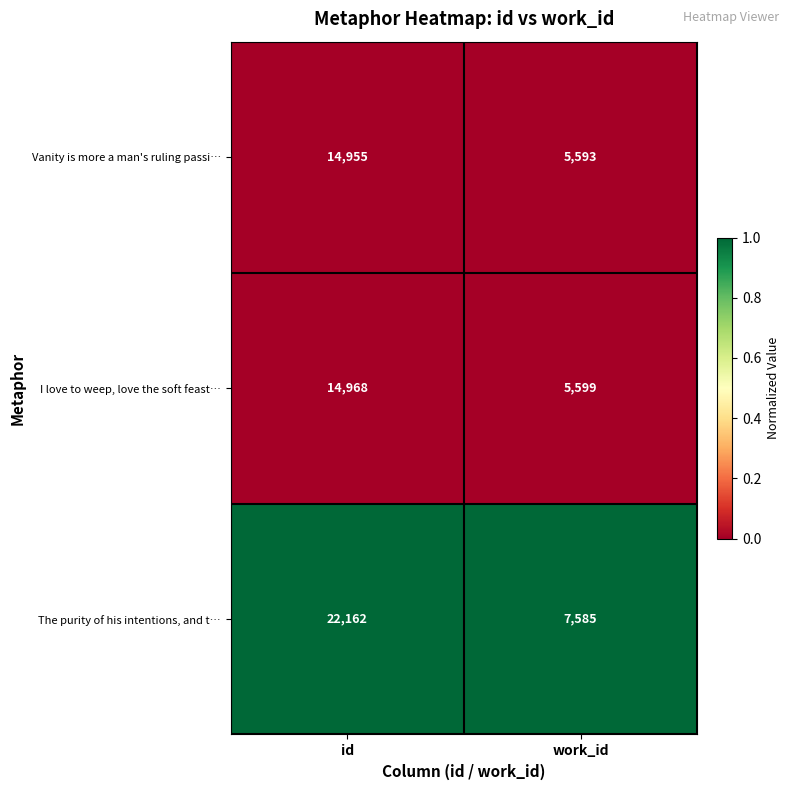

At which category is the sum across all series the highest?

id